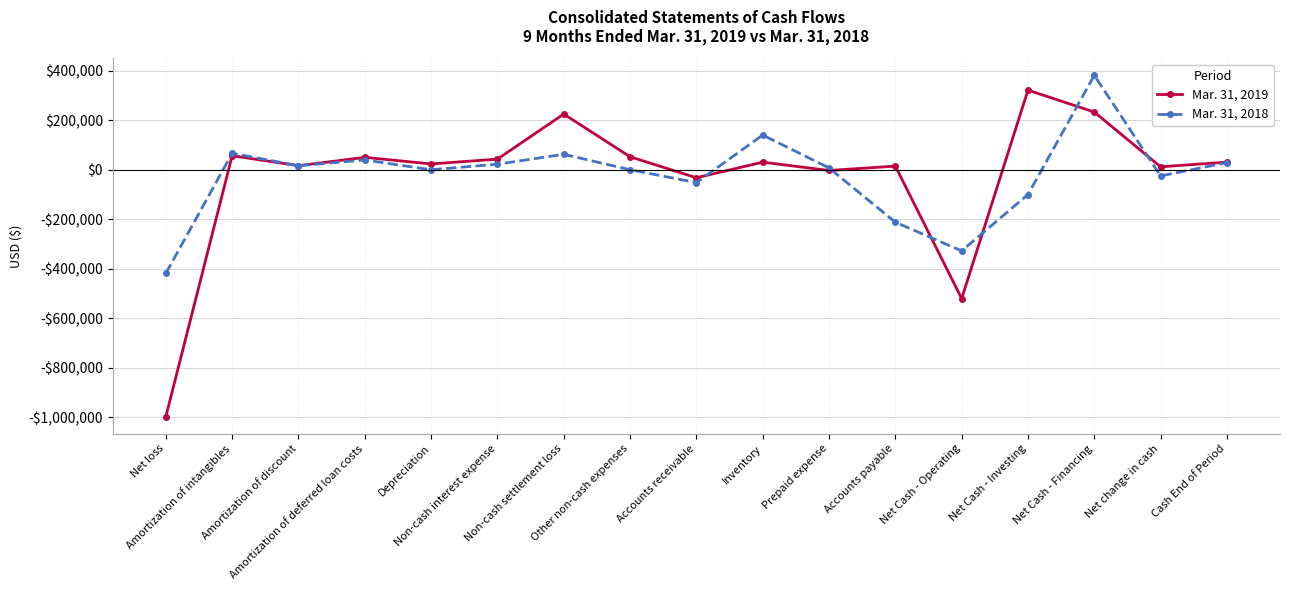

What are all the series names shown in the legend?

Mar. 31, 2019, Mar. 31, 2018